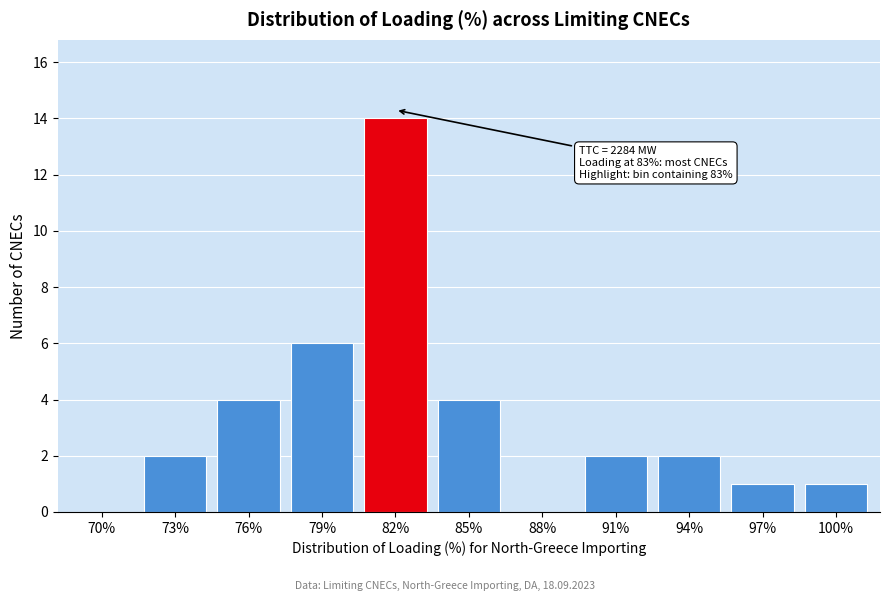

Reading left to right, transcribe all the data shown in this chart.

70%=0	73%=2	76%=4	79%=6	82%=14	85%=4	88%=0	91%=2	94%=2	97%=1	100%=1